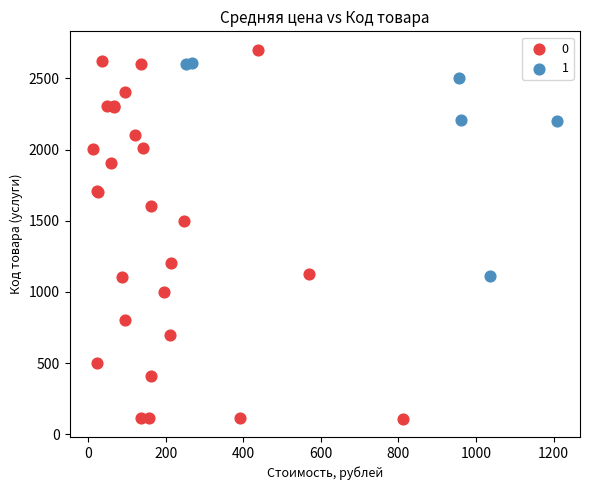

What are all the series names shown in the legend?

0, 1